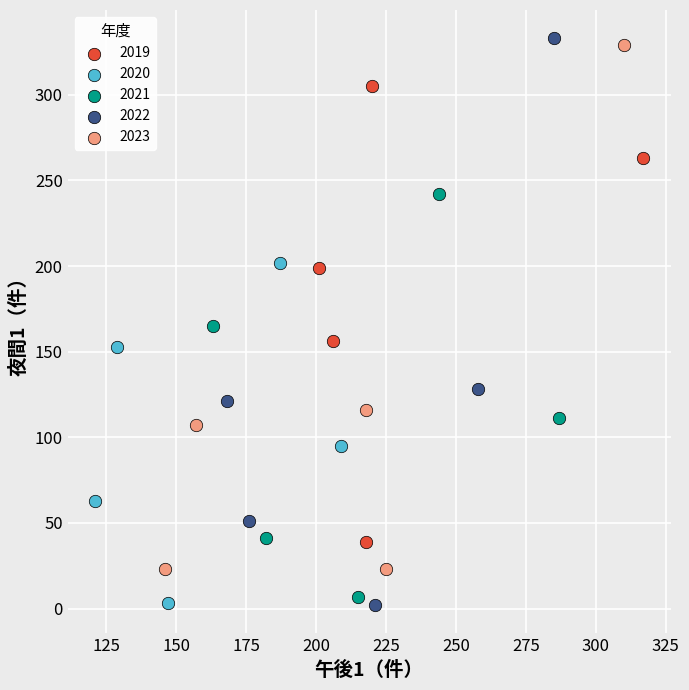

Which series has the widest spread of Y values?

2022